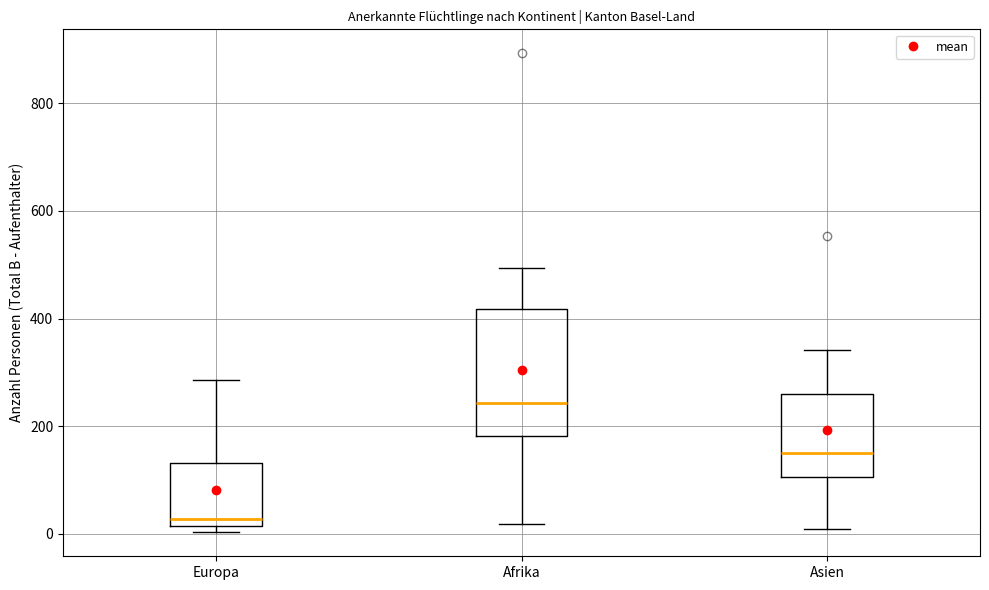

Reading left to right, transcribe this box plot: for each box, give where its median line is, the range the box spans, and where its two whiskers end, as read against the y-axis. The values are not printed on the chart, so give them approximately, as read against the axis.

Europa: median 20 (just above the box's lower edge), box 20 to 140, whiskers 0 to 280
Afrika: median 240, box 180 to 420, whiskers 20 to 500
Asien: median 160, box 100 to 260, whiskers 0 to 340